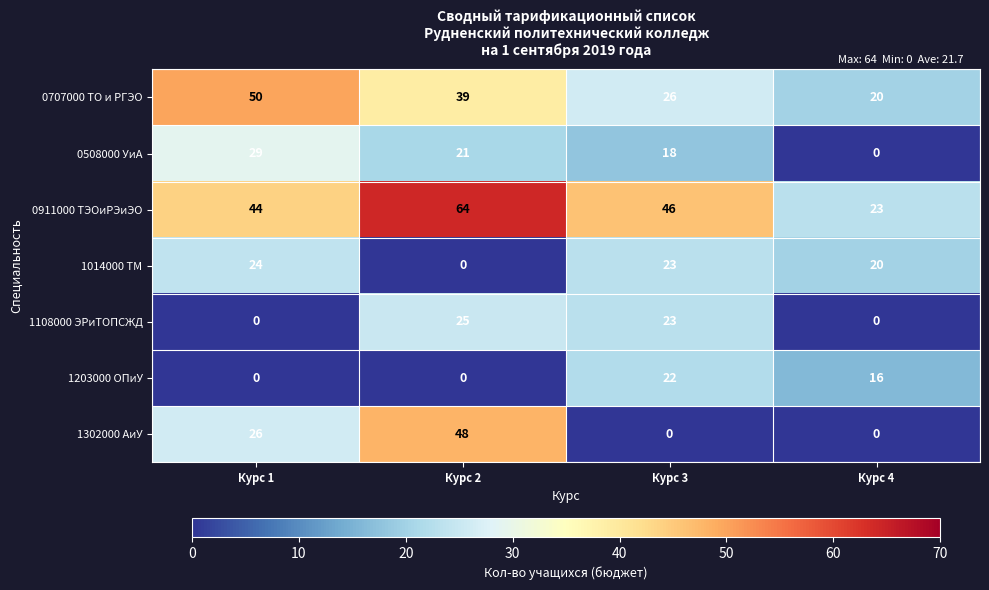

True or false: 1302000 АиУ has a value of 26 at Курс 1.

True